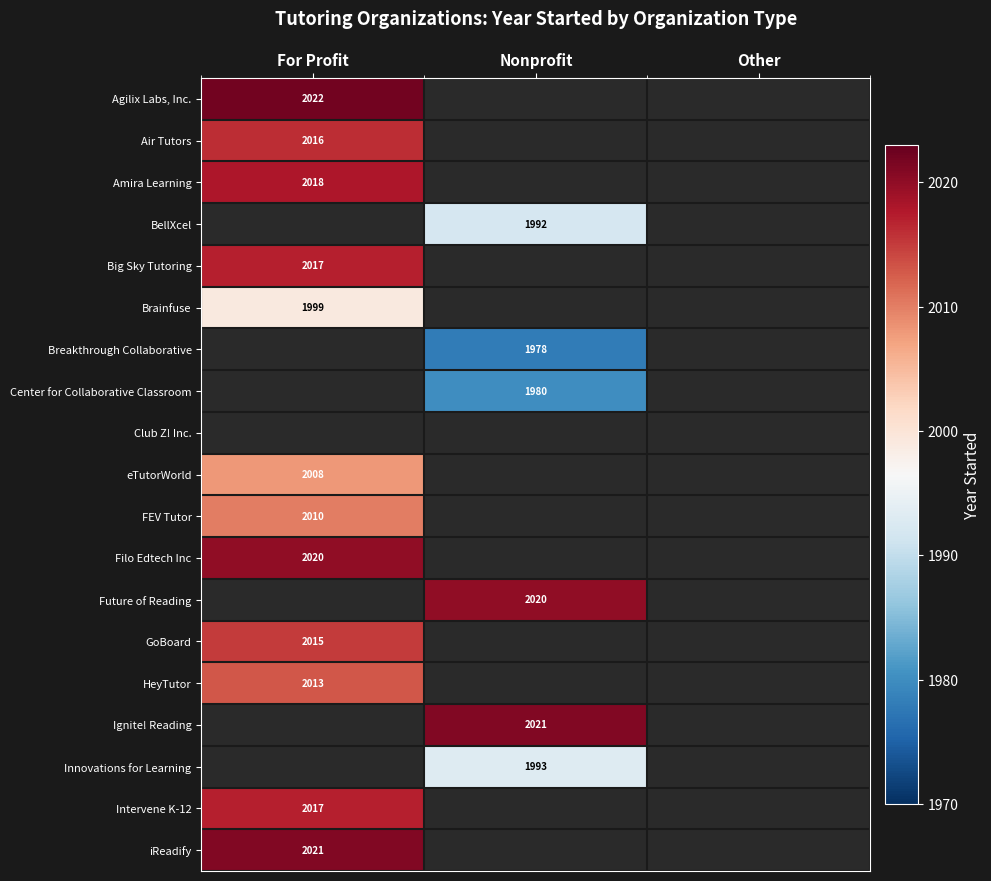

True or false: Big Sky Tutoring has a value of 2017 at For Profit.

True